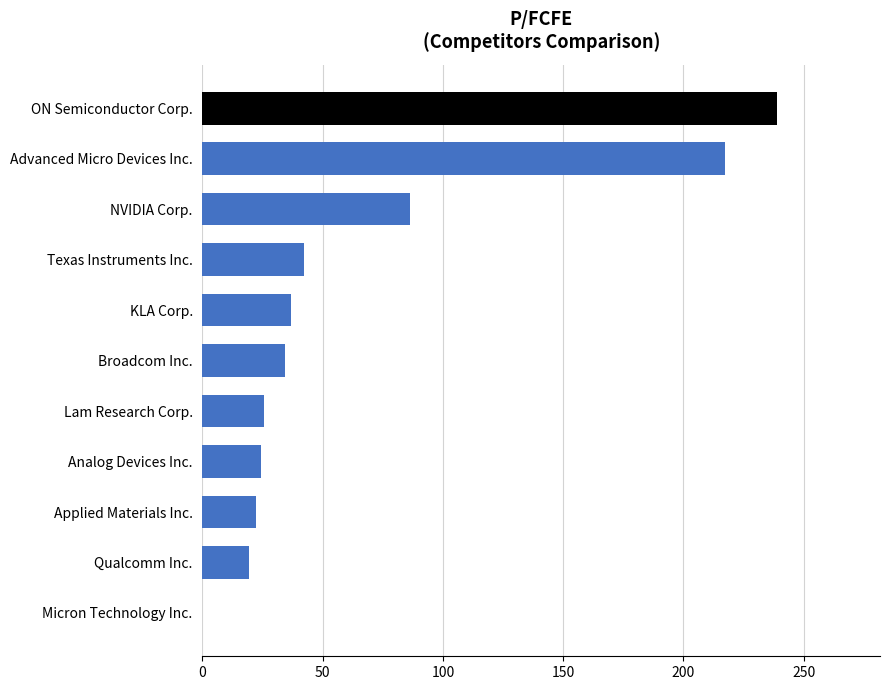

Where is the data nearest to the value 119?

NVIDIA Corp.